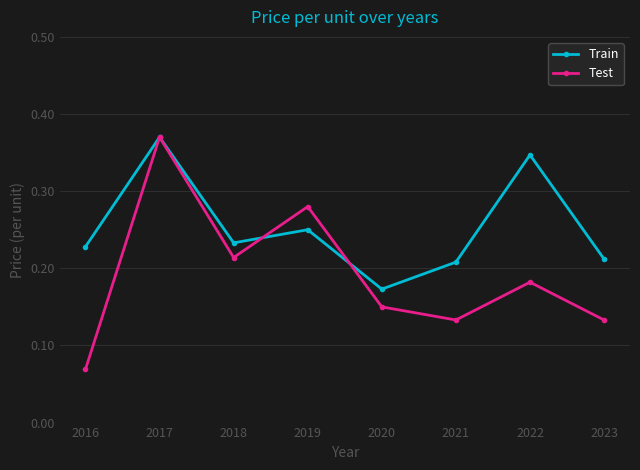

Which series changed the most between 2019 and 2021?

Test